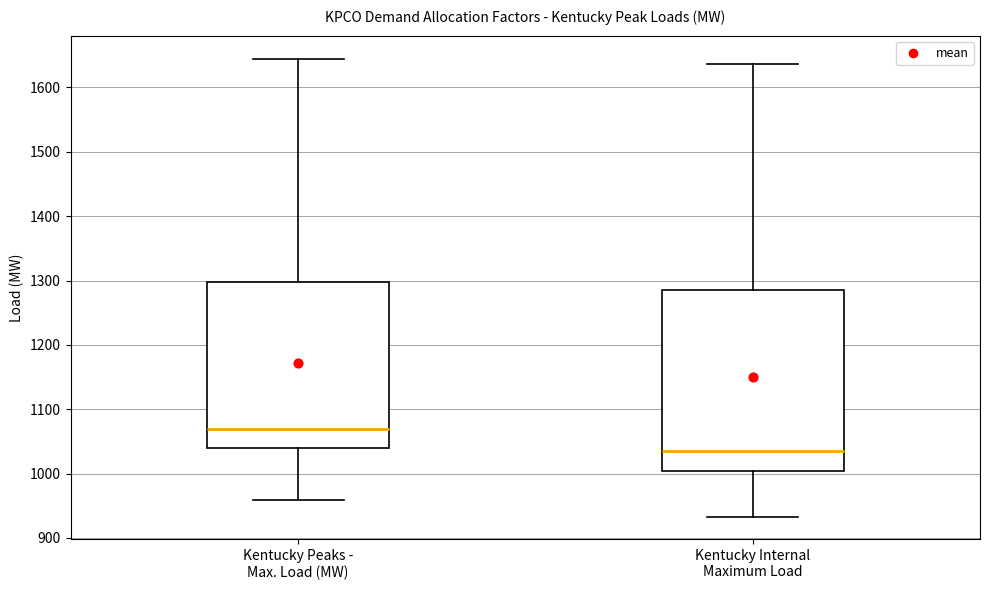

Reading left to right, transcribe this box plot: for each box, give where its median line is, the range the box spans, and where its two whiskers end, as read against the y-axis. The values are not printed on the chart, so give them approximately, as read against the axis.

Kentucky Peaks - Max. Load (MW): median 1070, box 1040 to 1300, whiskers 960 to 1650
Kentucky Internal Maximum Load: median 1030, box 1000 to 1280, whiskers 930 to 1640